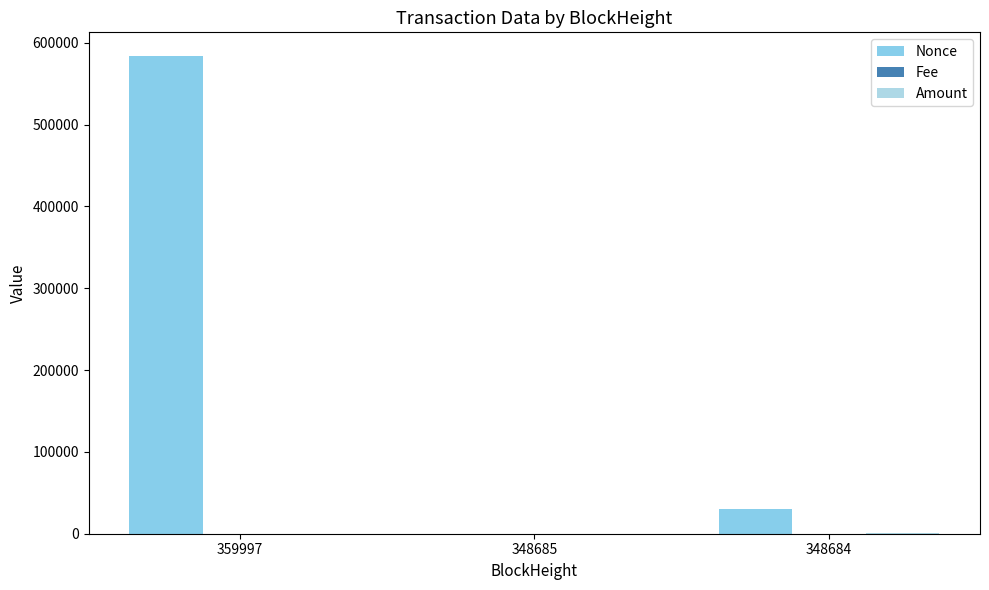

Which series has the largest total across all categories?

Nonce